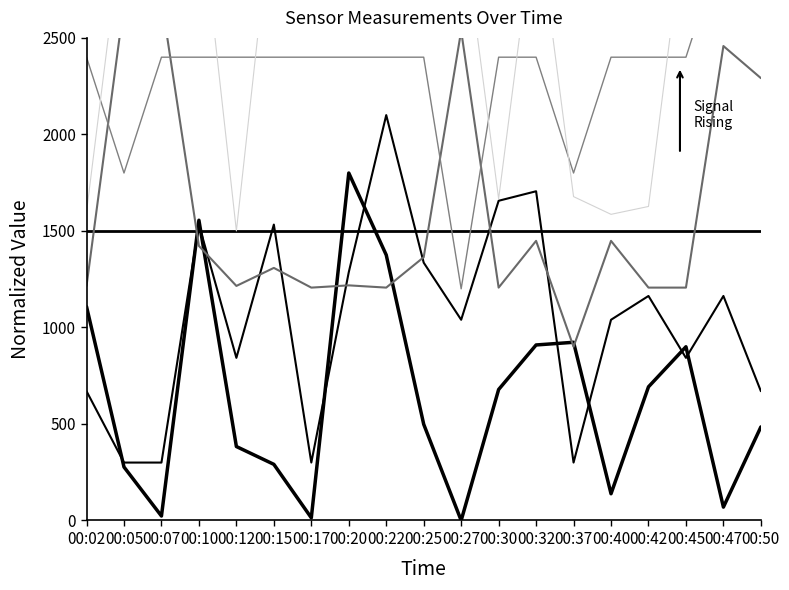

What is the greatest value displayed?

3300.0